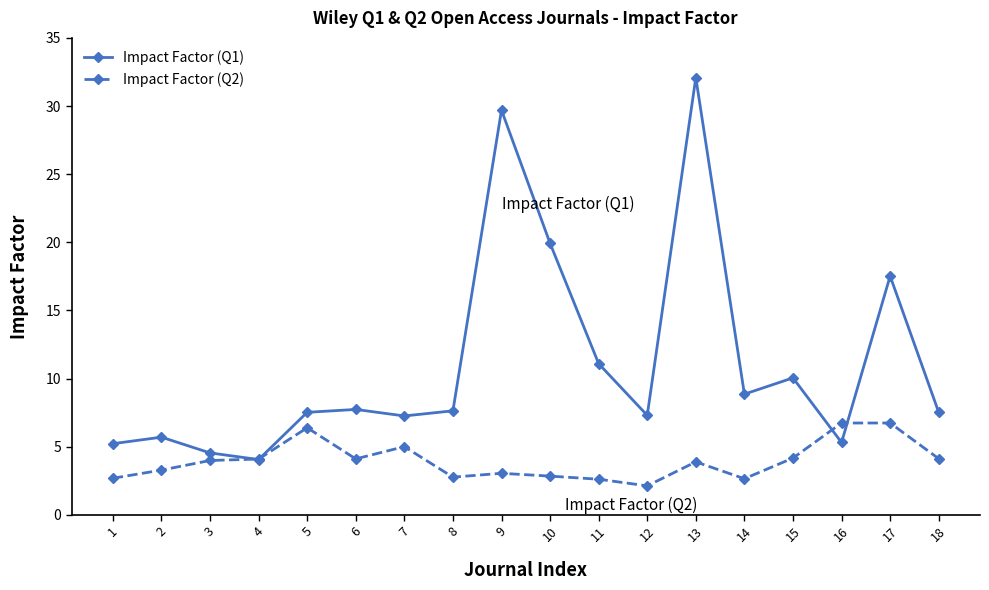

Is the value of Impact Factor (Q1) at 7 greater than the value of Impact Factor (Q2) at 13?

Yes